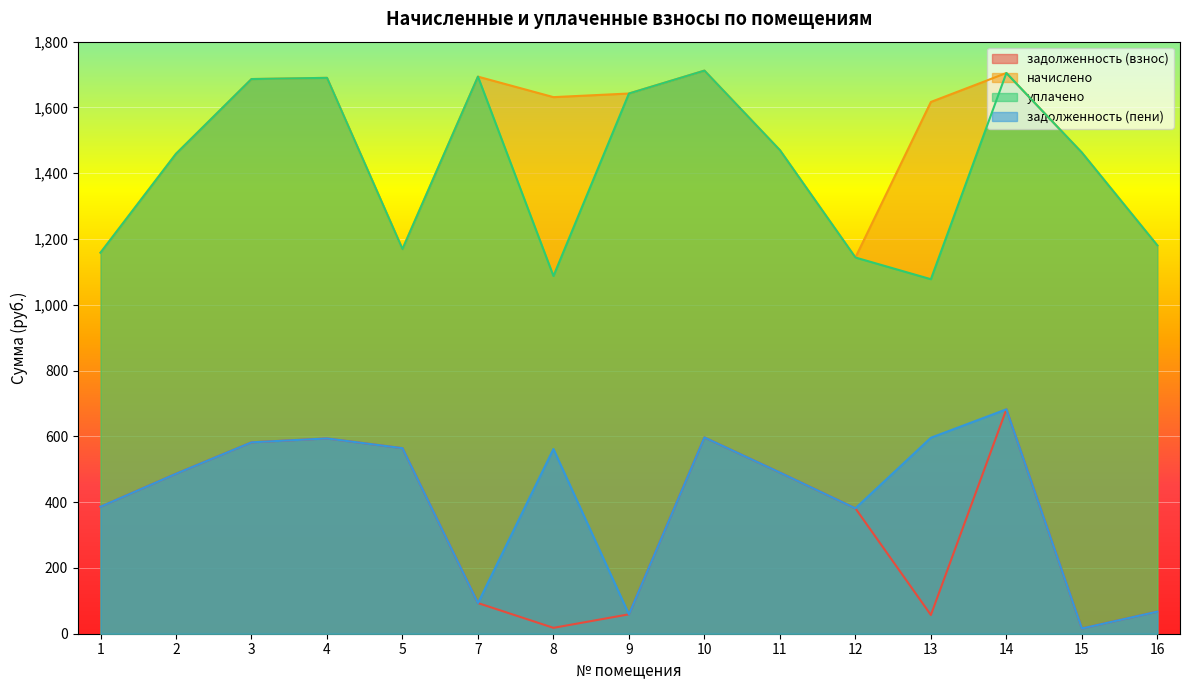

How many interior local peaks does the задолженность (взнос) series have?

3